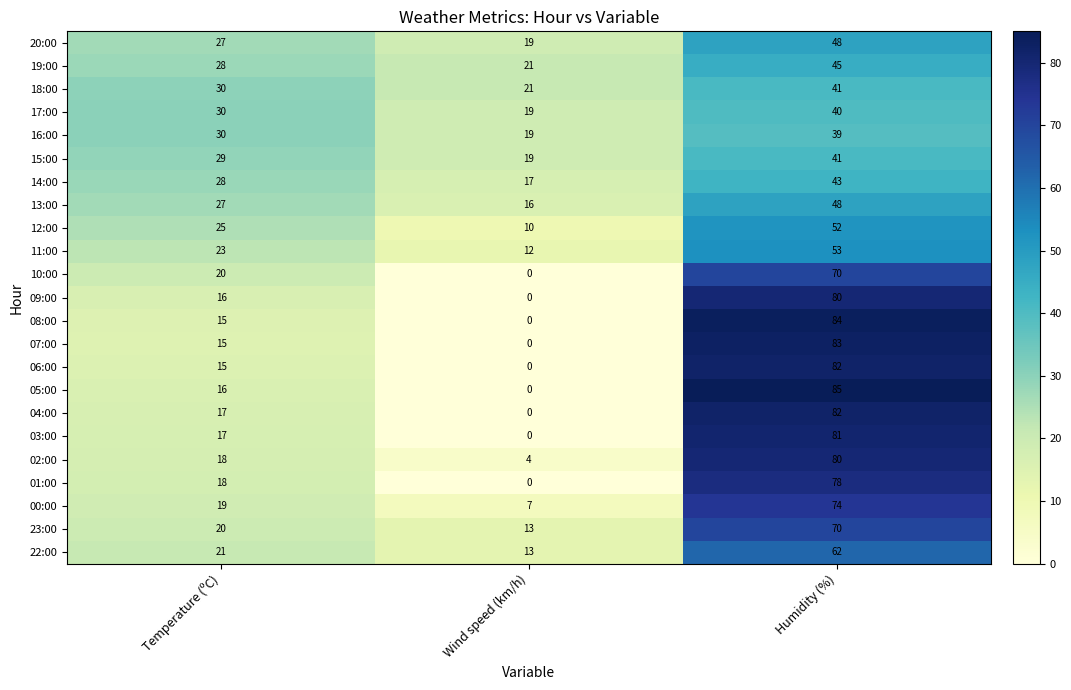

How many 17:00 values are between 19 and 40?

3